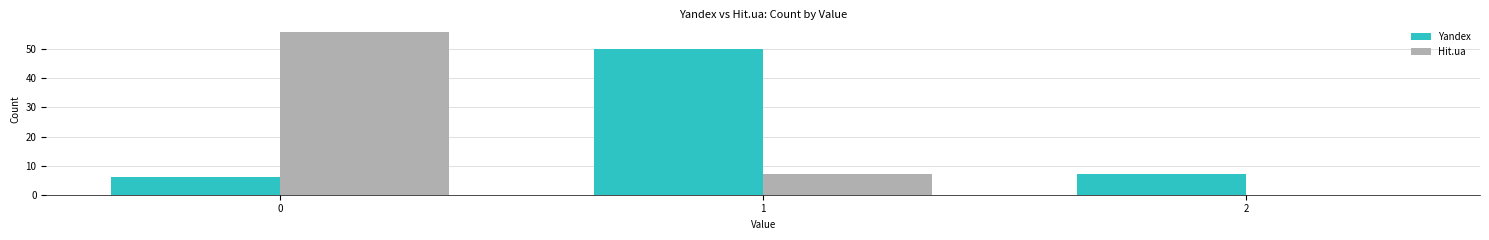

What is the sum of all Yandex values?

63